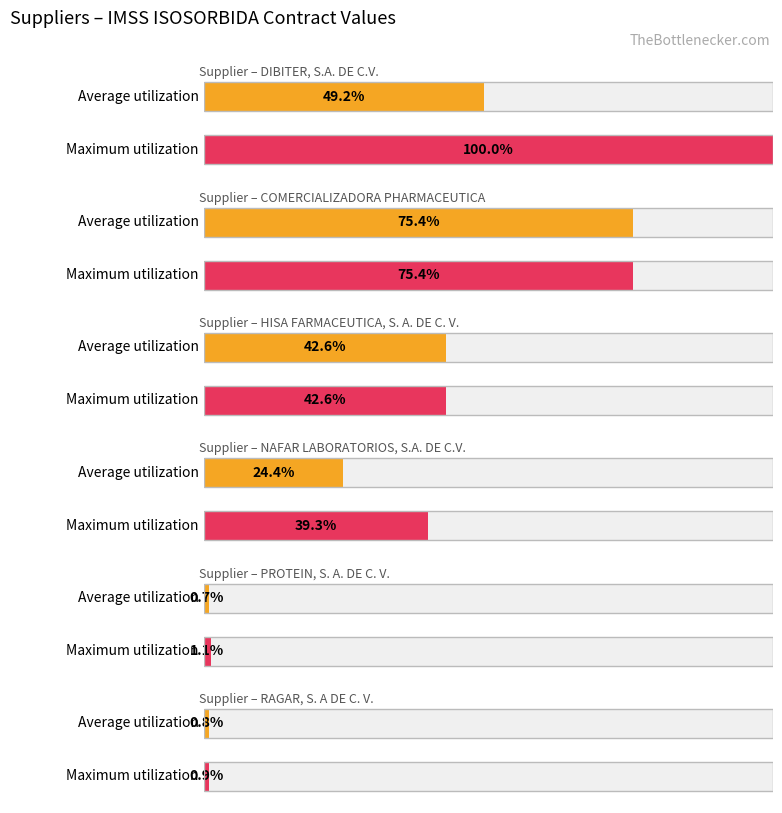

What is the label of the 1st bar from the left?

DIBITER